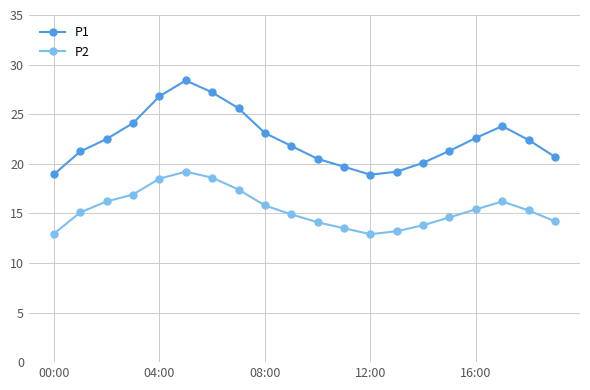

What is the highest value of the P1 series?

28.4